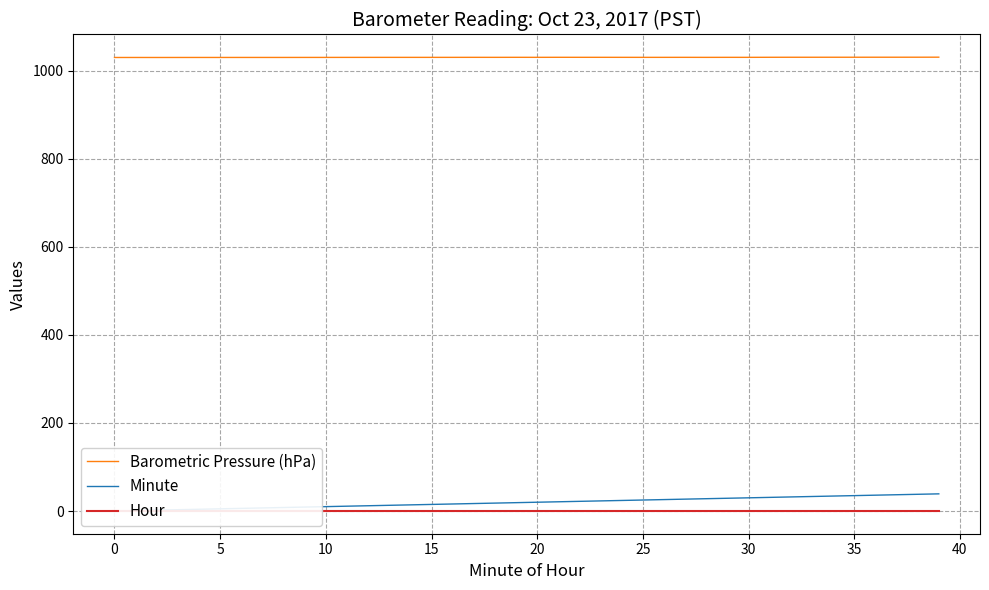

True or false: Hour has more than 2 interior local peaks.

False